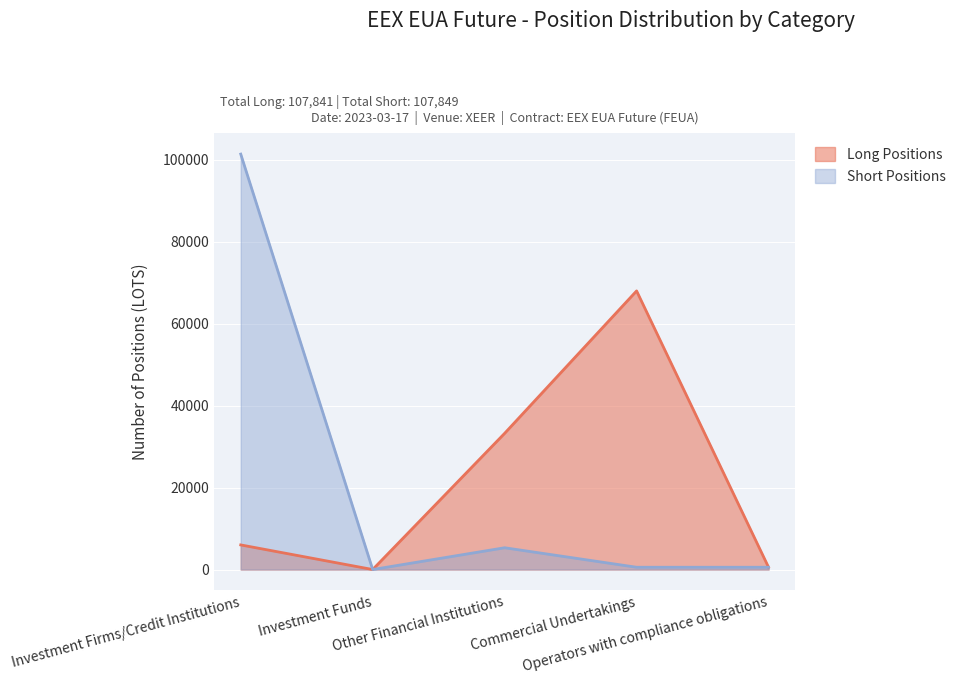

How many lines are shown in the chart?

2